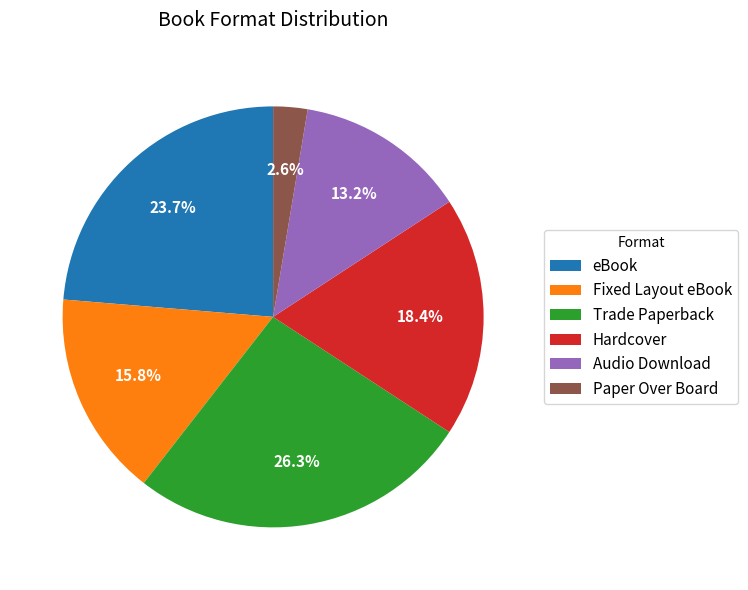

To the nearest percent, what portion does Audio Download represent?

13%